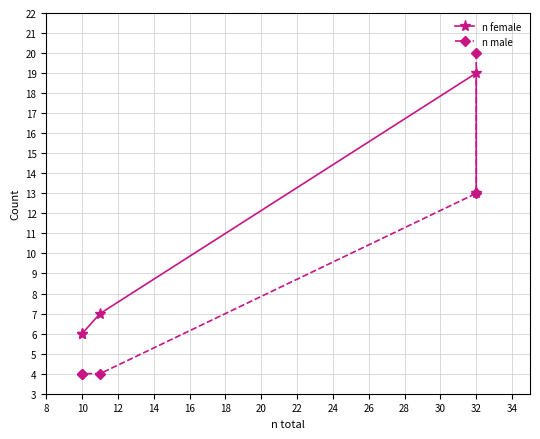

Is it true that n male equals 4 at 10?

True